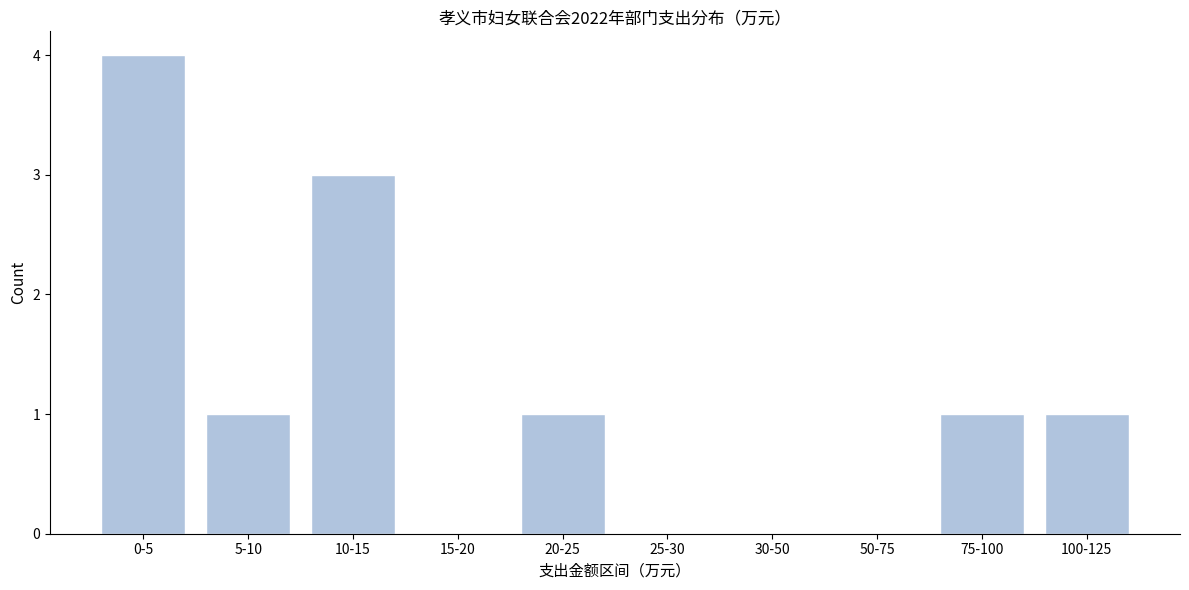

Reading right to left, extract all data points from this chart.

100-125=1	75-100=1	50-75=0	30-50=0	25-30=0	20-25=1	15-20=0	10-15=3	5-10=1	0-5=4